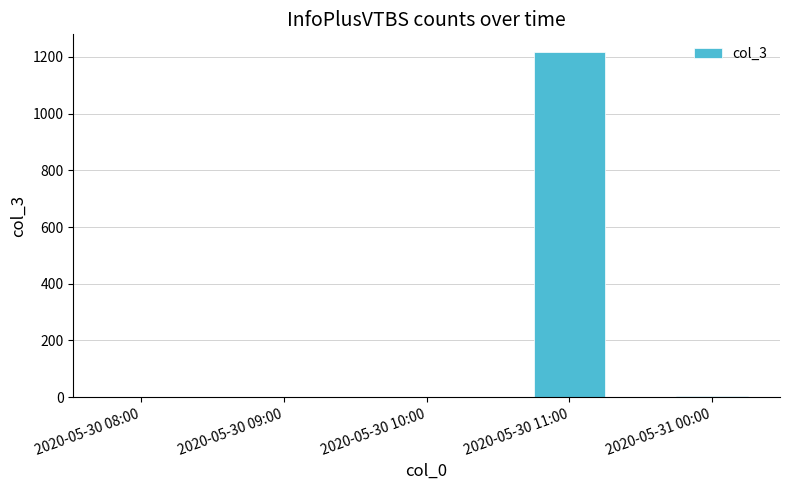

Which category has the highest value across all series?

2020-05-30 11:00